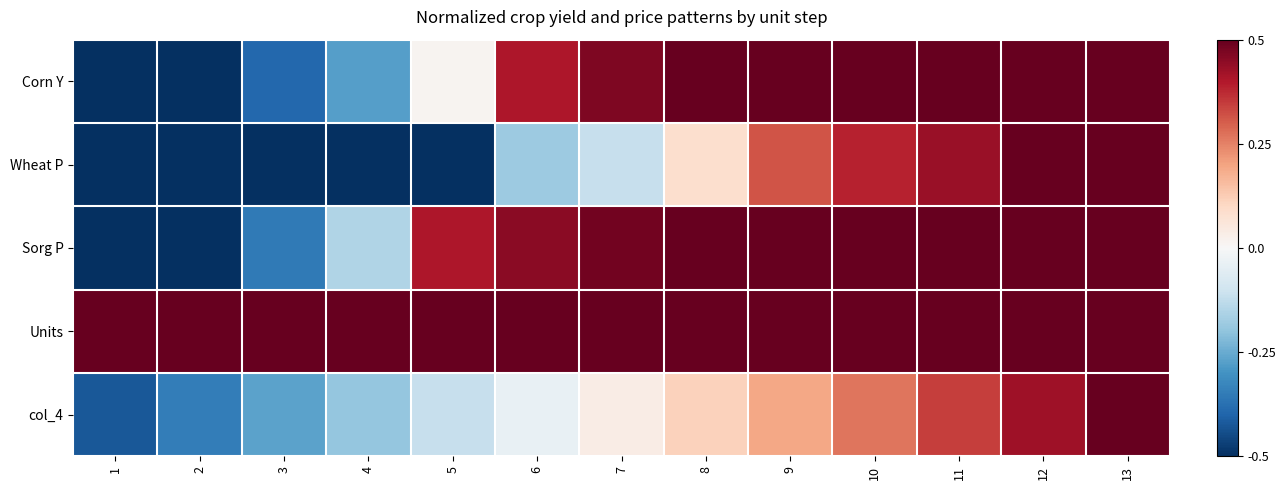

Which label corresponds to the smallest value in the chart?

1